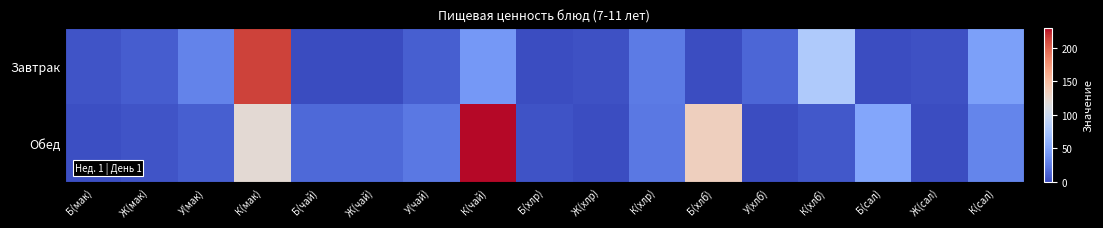

Which series has the largest range (max minus min)?

Обед